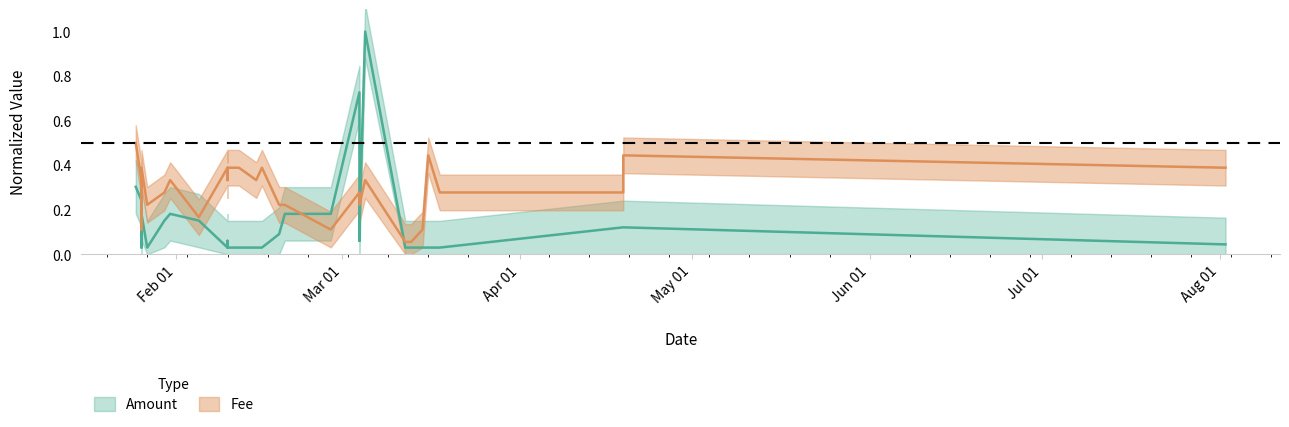

Is this an area chart (filled region under the line)?

No